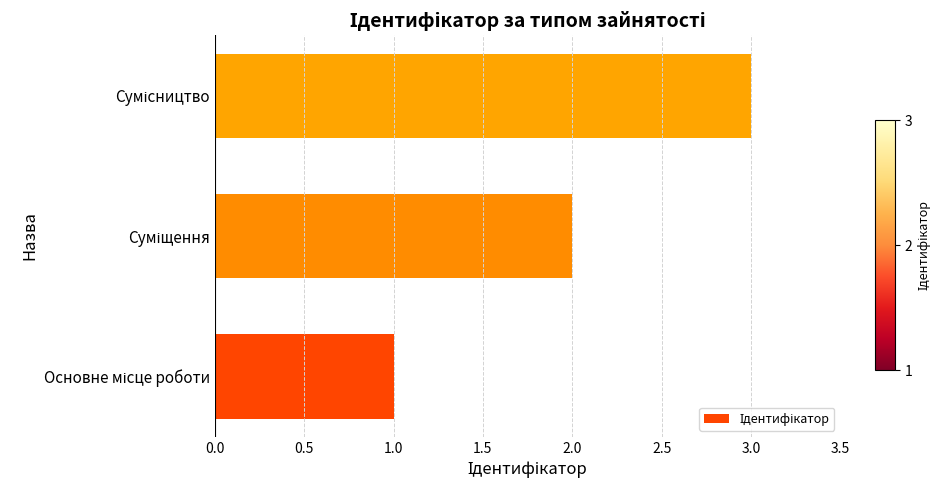

What is the sum of all values?

6